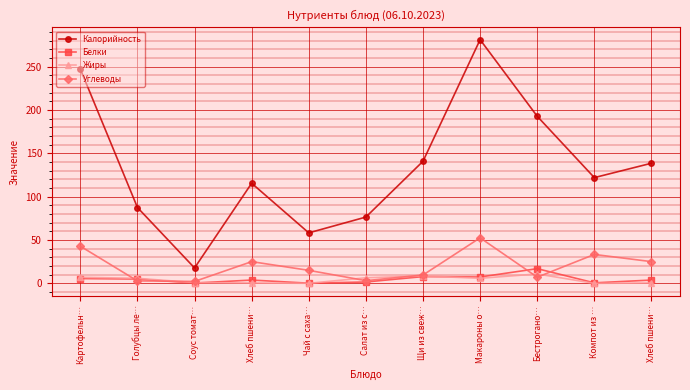

How many lines are shown in the chart?

4